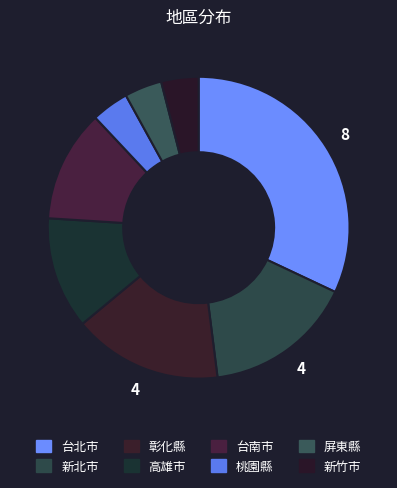

How many segments does this pie chart have?

8